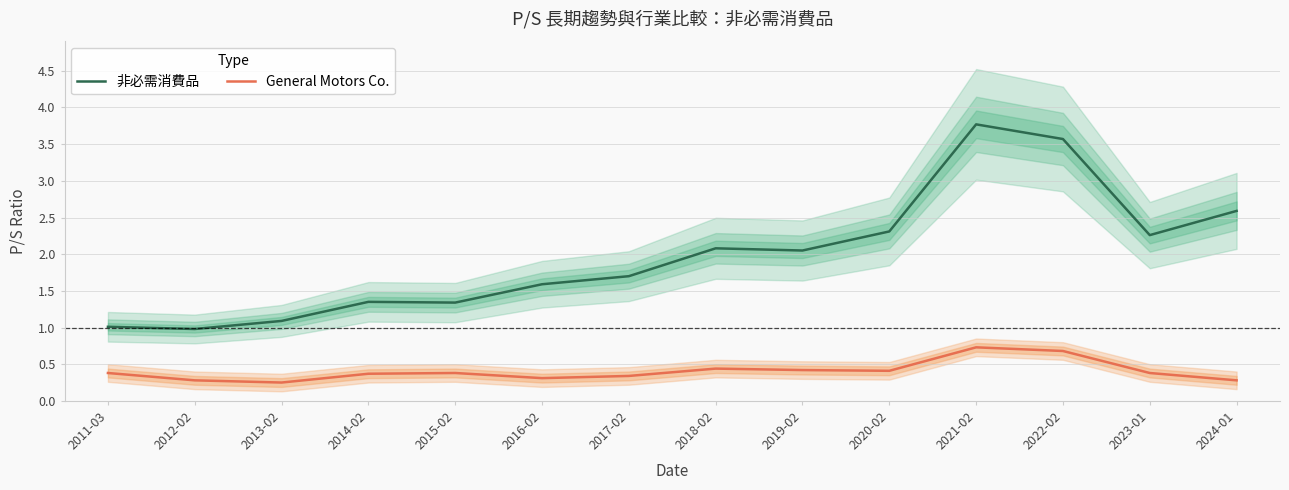

Is it true that General Motors Co. equals 1.0 at 2022-02?

False